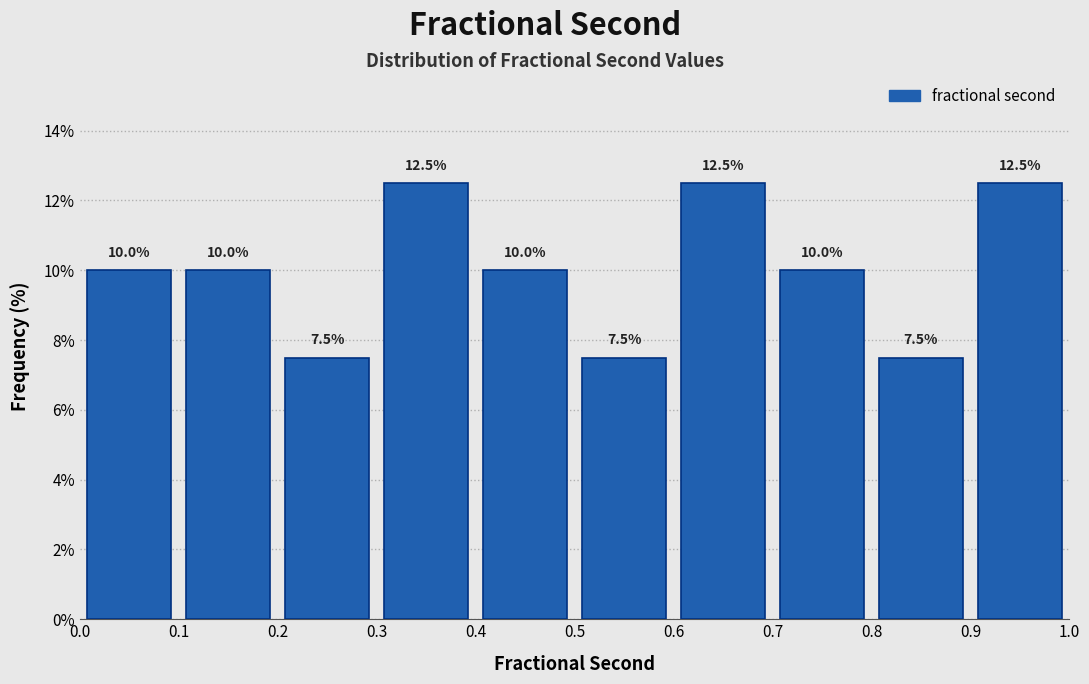

What is the height of the bar covering 0.2 to 0.3 on the x-axis?

7.5